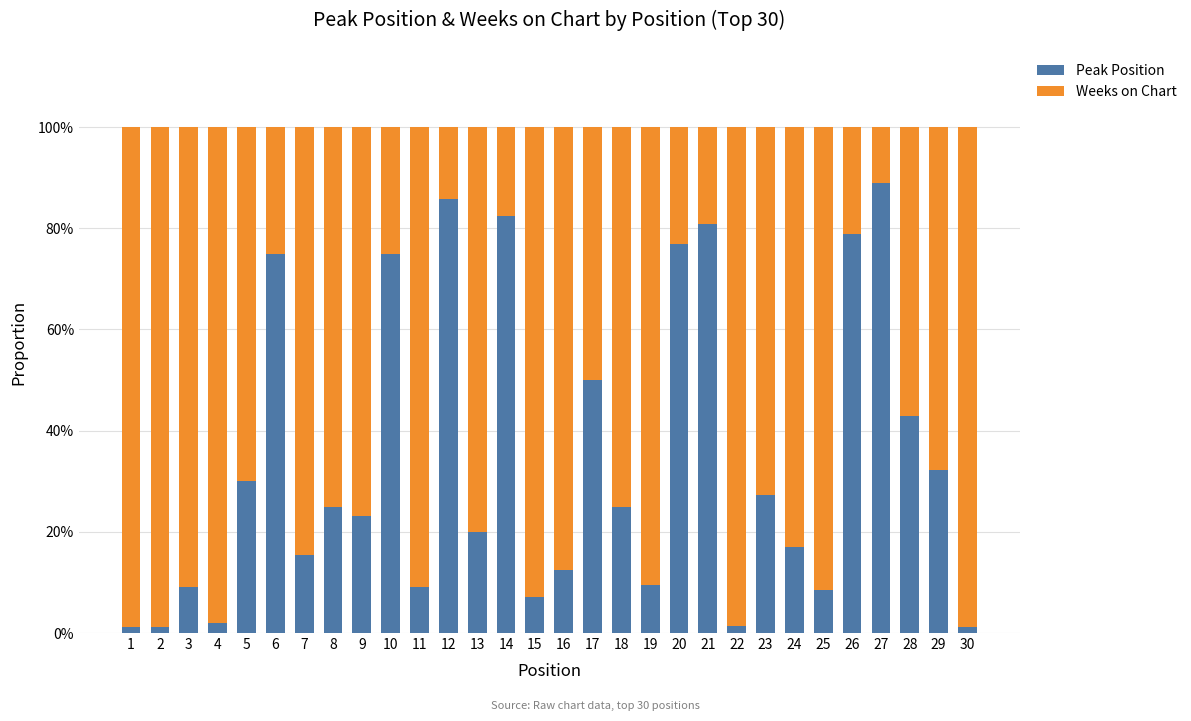

True or false: Peak Position has a value of 52.3 at 12.

False